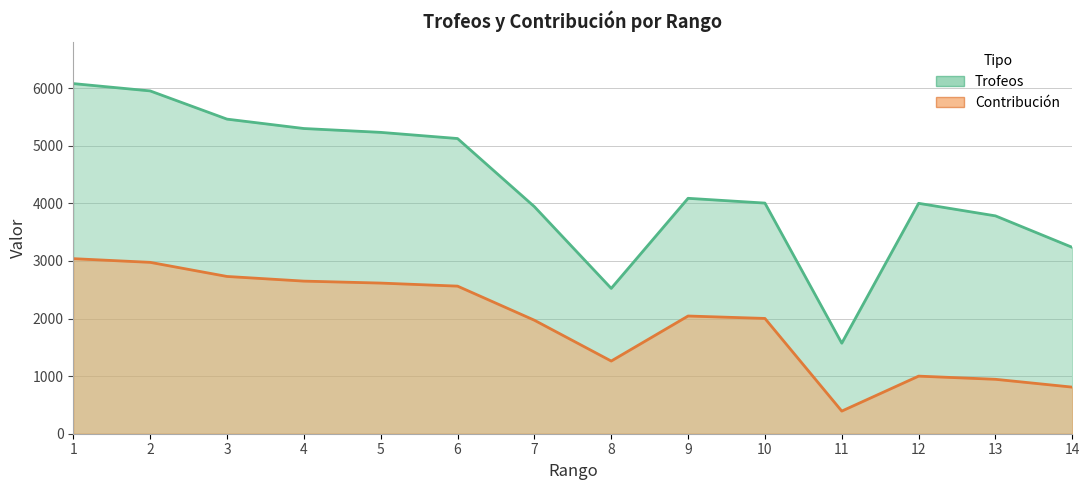

Reading left to right, list all the values displayed in this chart.

Trofeos: 1=6080	2=5953	3=5463	4=5300	5=5233	6=5126	7=3943	8=2524	9=4088	10=4005	11=1572	12=4001	13=3783	14=3236
Contribución: 1=3040	2=2976	3=2731	4=2650	5=2616	6=2563	7=1971	8=1262	9=2044	10=2002	11=393	12=1000	13=945	14=809